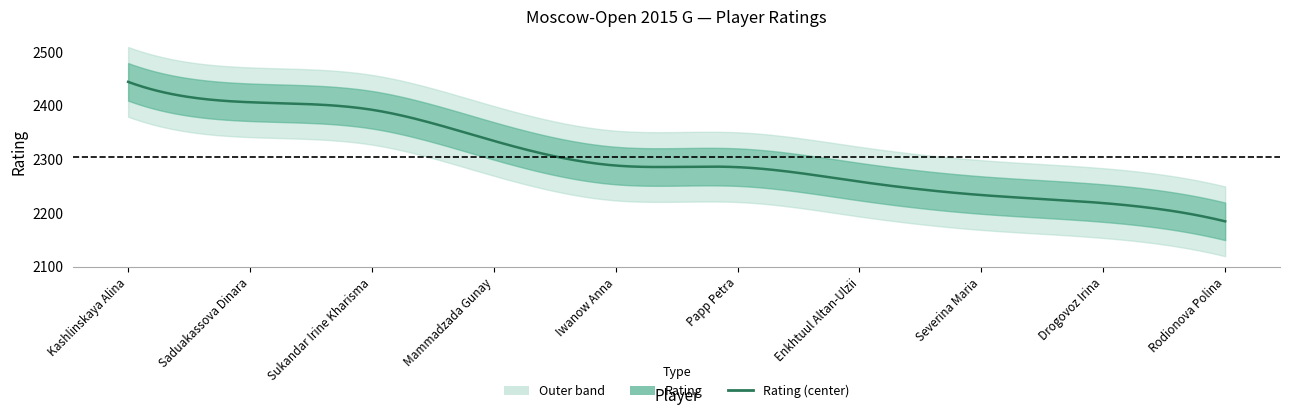

What is the difference between the maximum and second lowest values?

226